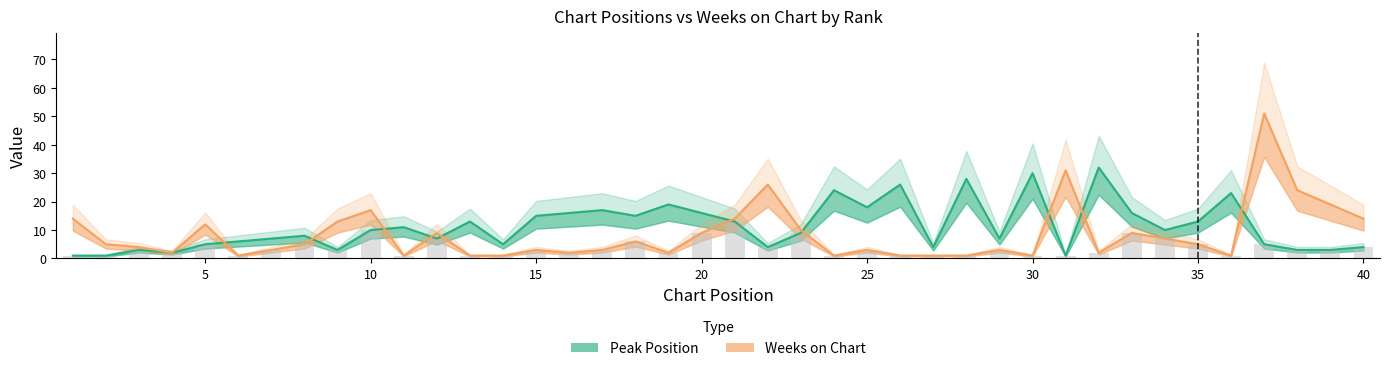

Between 6 and 39, which series saw the biggest shift?

Weeks on Chart